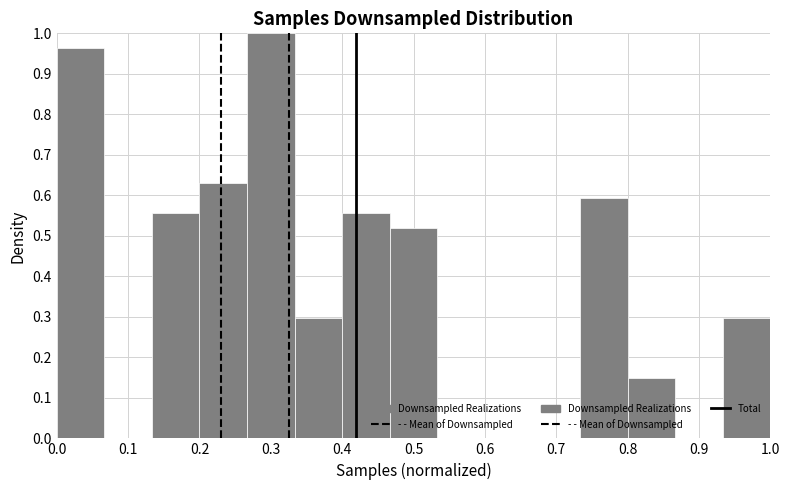

Reading left to right, list every bar in this chart as the range it spans on the x-axis followed by its height. Neither the bar edges nor the heights are printed on the chart, so give them approximately, as read against the axes.

0.00 to 0.07: 0.96
0.07 to 0.13: 0
0.13 to 0.20: 0.56
0.20 to 0.27: 0.63
0.27 to 0.33: 1.00
0.33 to 0.40: 0.30
0.40 to 0.47: 0.56
0.47 to 0.53: 0.52
0.53 to 0.60: 0
0.60 to 0.67: 0
0.67 to 0.73: 0
0.73 to 0.80: 0.59
0.80 to 0.87: 0.15
0.87 to 0.93: 0
0.93 to 1.00: 0.30